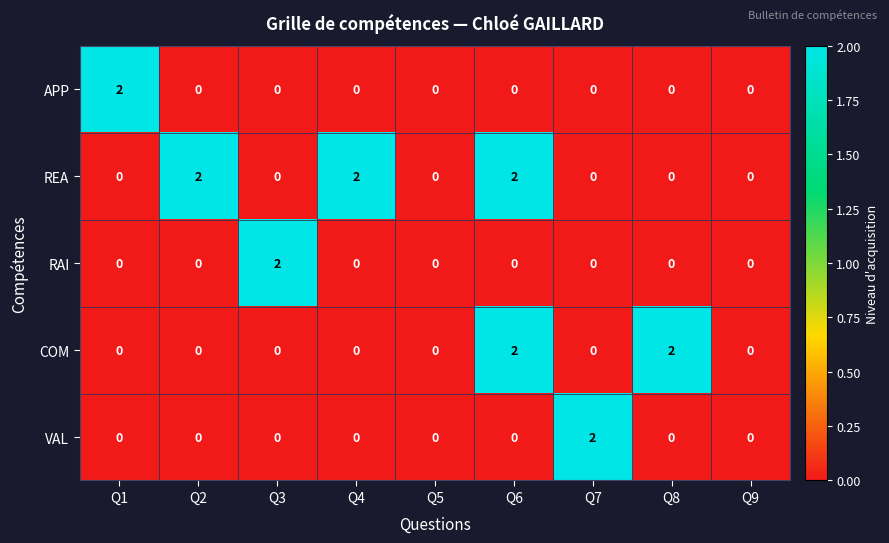

Which series has the largest total across all categories?

REA